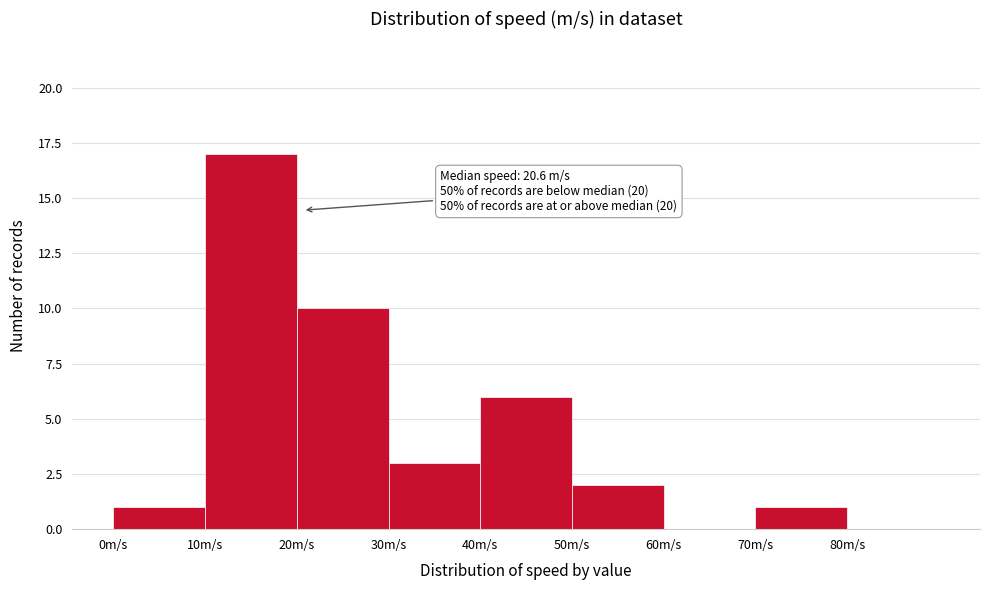

Over which range of the x-axis is the bar tallest?

10 to 20